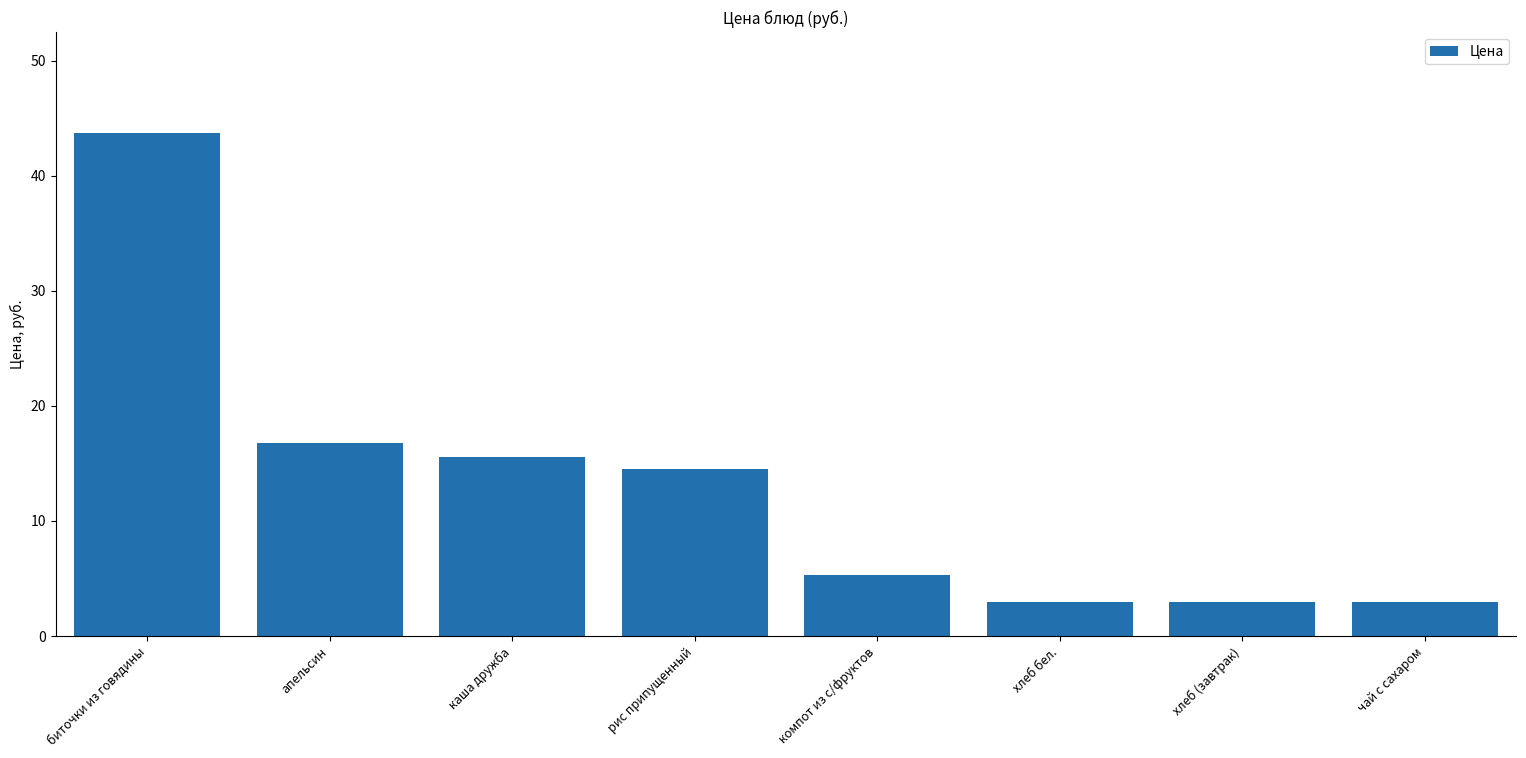

What is the minimum value shown in the chart?

3.0